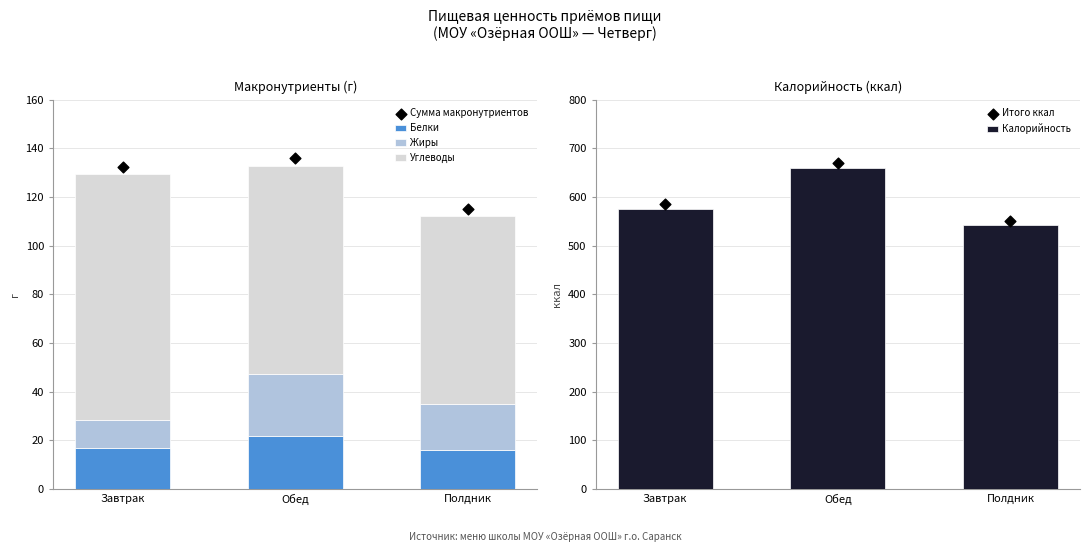

What are all the series names shown in the legend?

Белки, Жиры, Углеводы, Сумма макронутриентов, Калорийность, Итого ккал